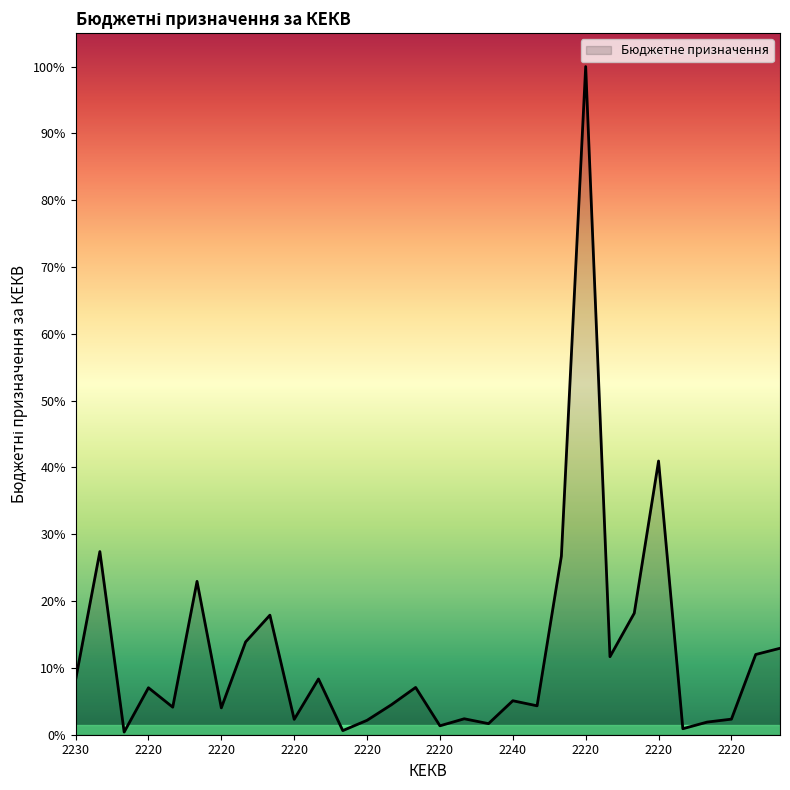

Where does the data first go above 2880?

2230